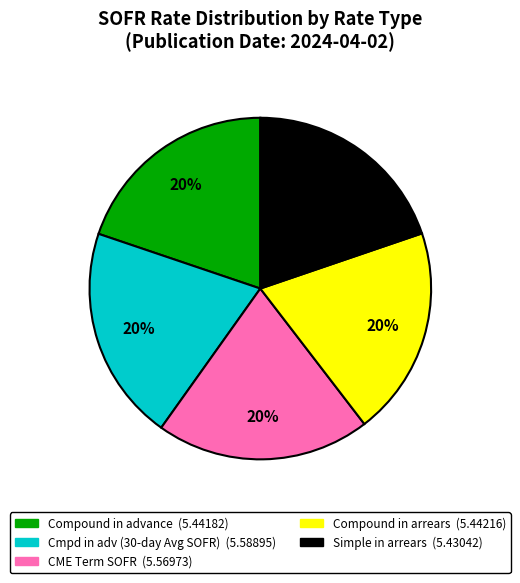

Is there any slice that represents more than half of the pie?

No